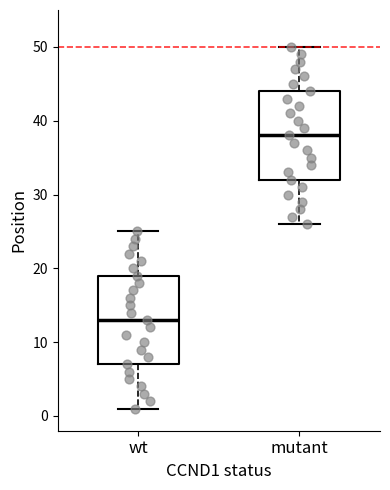

Which box has the lowest median line?

wt